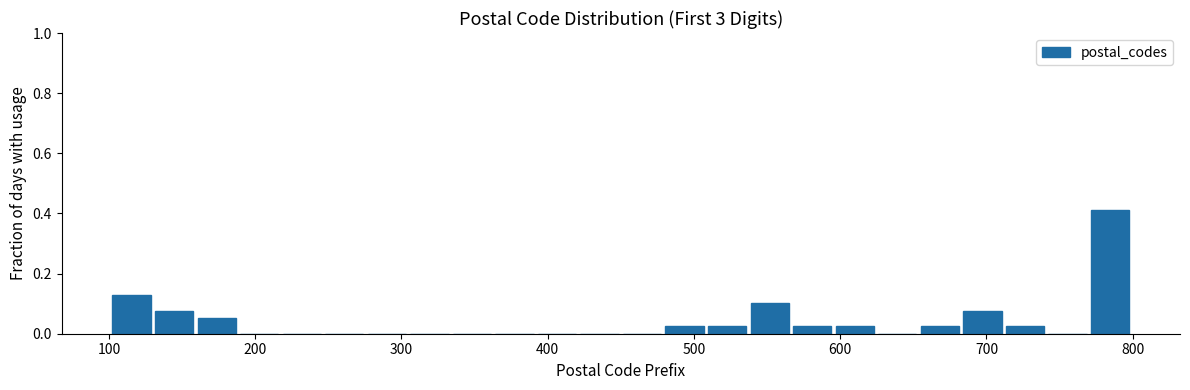

Around what value on the x-axis is the tallest bar? Give the approximate position of its centre, as read against the axis.

780